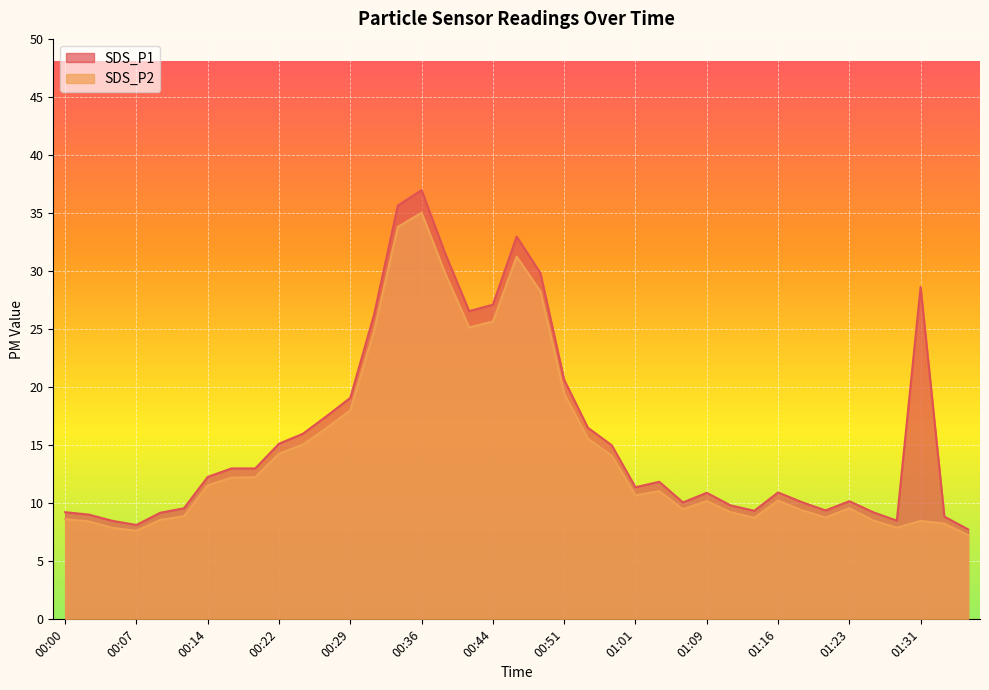

How many lines are shown in the chart?

2